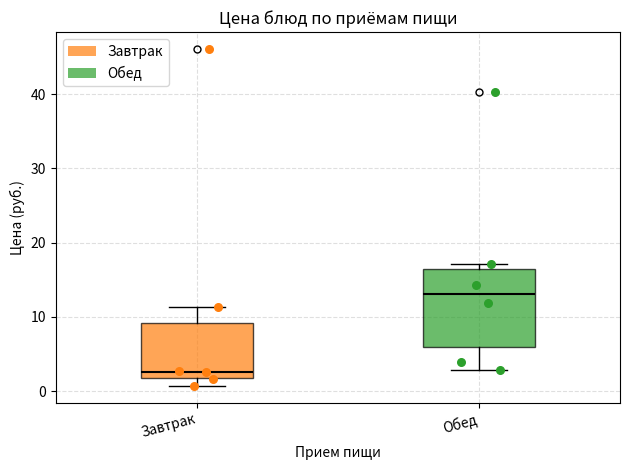

Comparing the boxes themselves (not the whiskers), which one is the tallest?

Обед